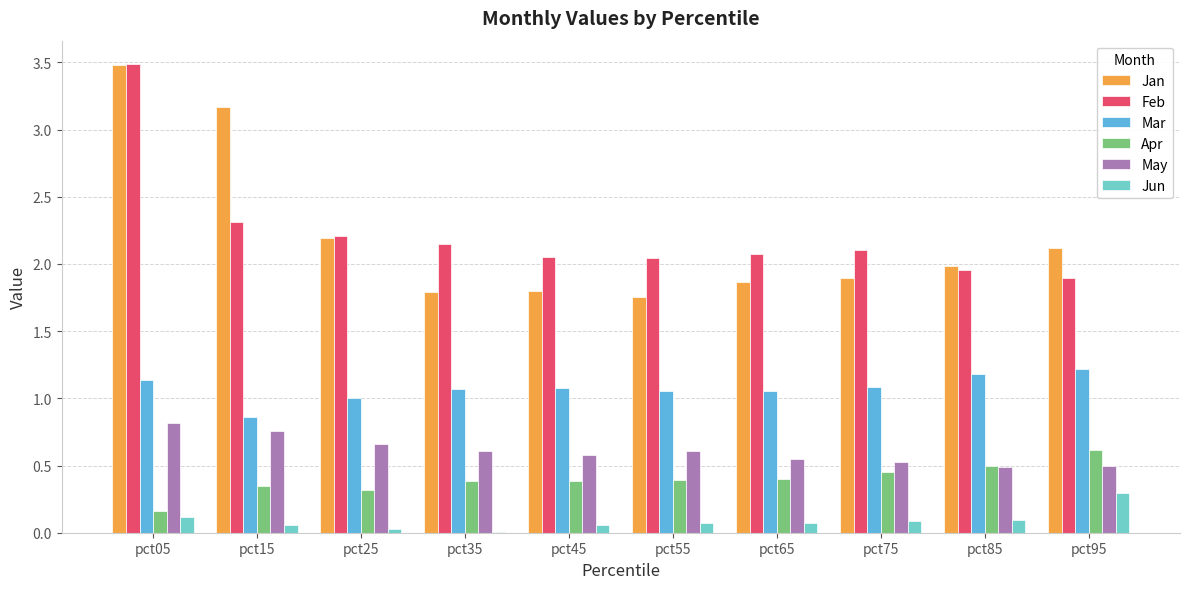

At which category does the chart reach its peak across all series?

pct05